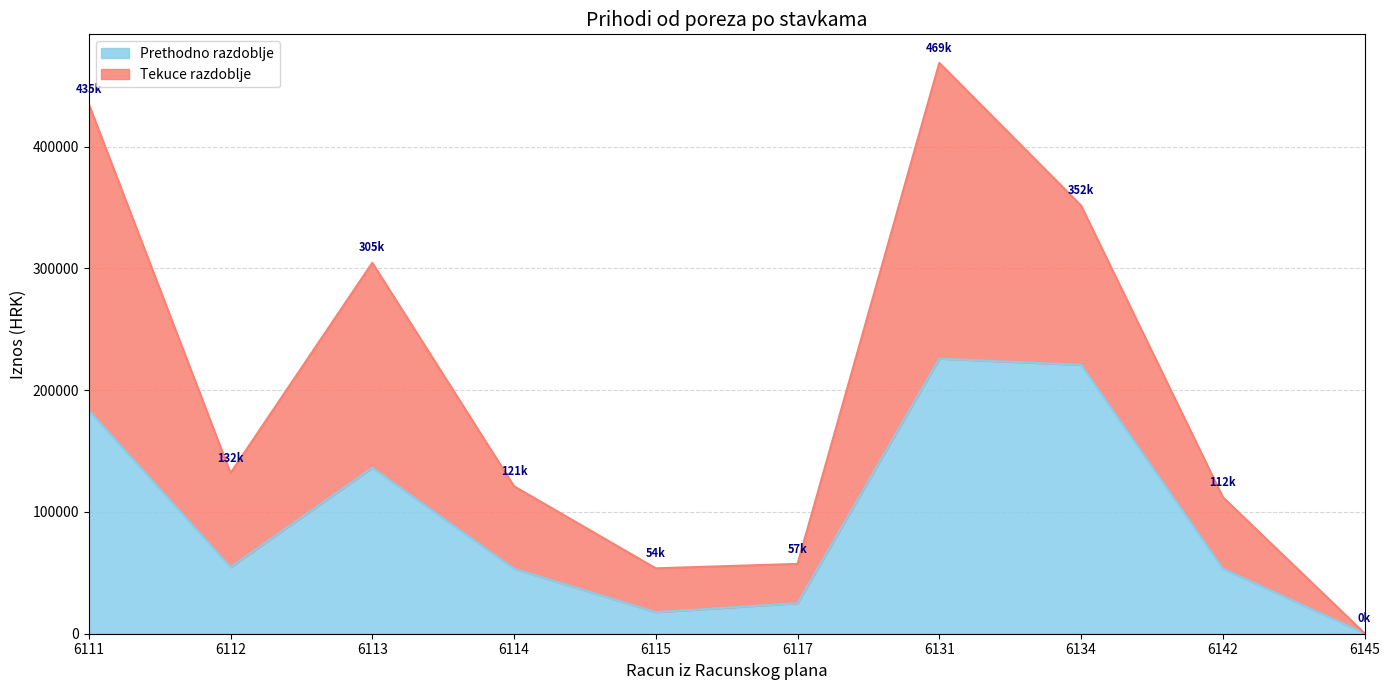

At which category does the data reach its first local peak?

6113